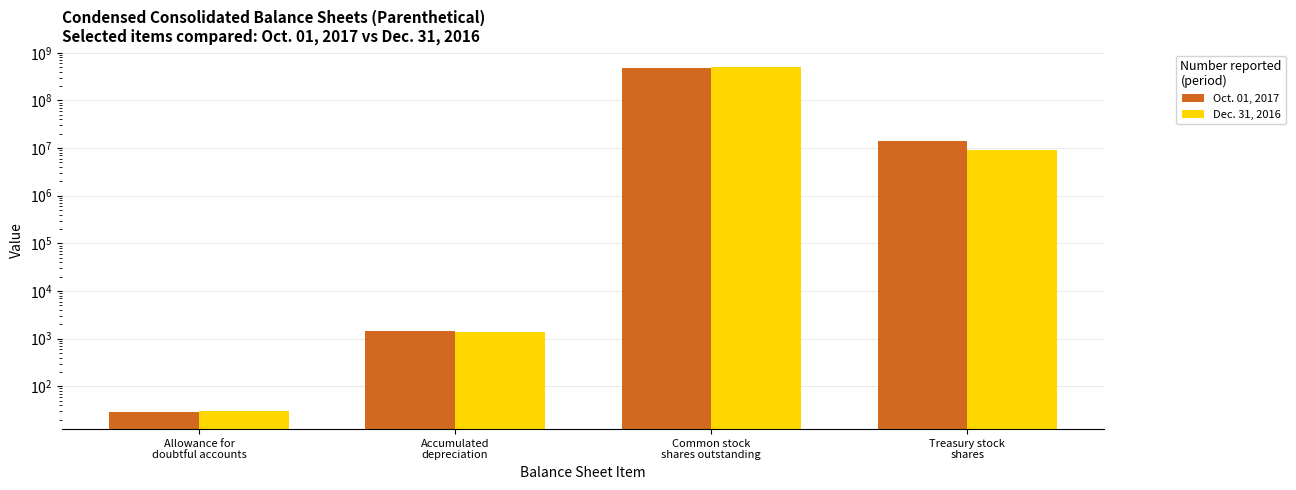

Where is Oct. 01, 2017 nearest to the value 243916016?

Treasury stock
shares